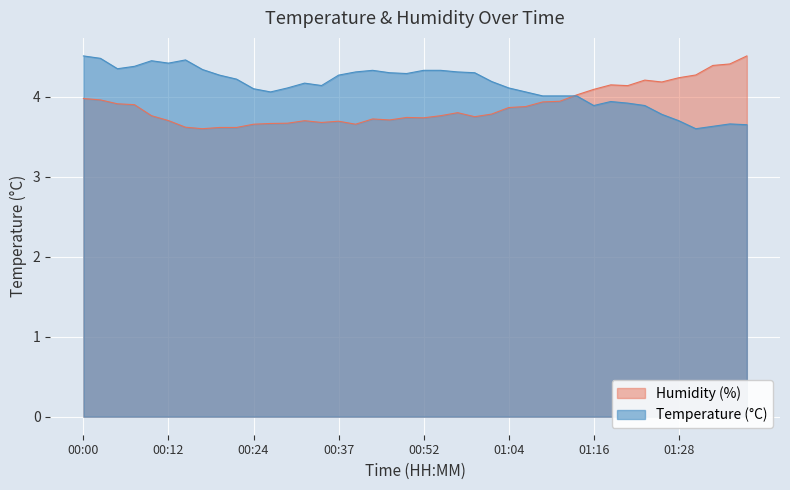

Which label corresponds to the smallest value in the chart?

01:31